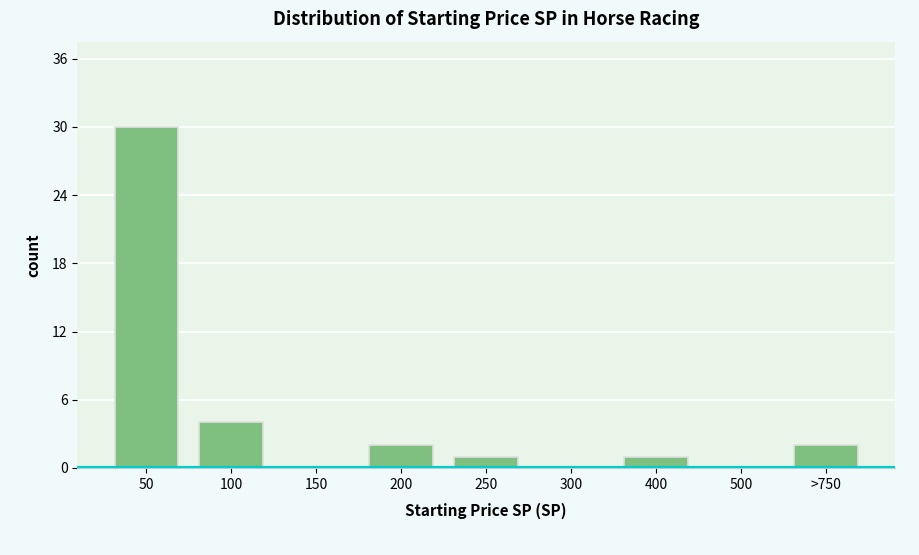

Reading right to left, transcribe all the data shown in this chart.

>750=2	500=0	400=1	300=0	250=1	200=2	150=0	100=4	50=30